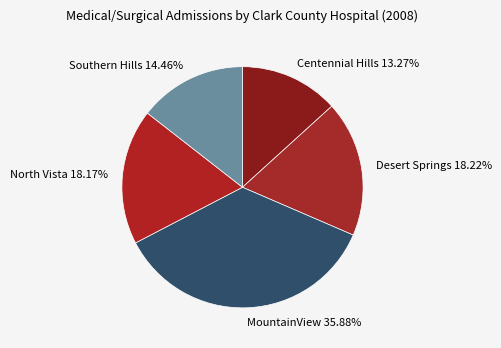

How many slices are in this pie chart?

5